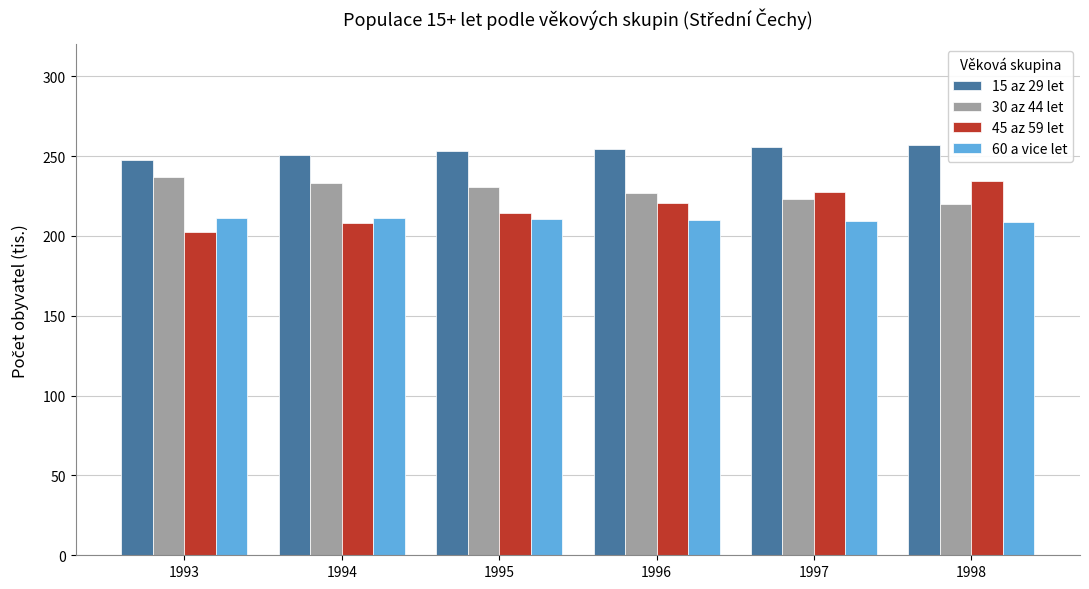

List the series in order of their overall mean, lowest first.

60 a vice let, 45 az 59 let, 30 az 44 let, 15 az 29 let